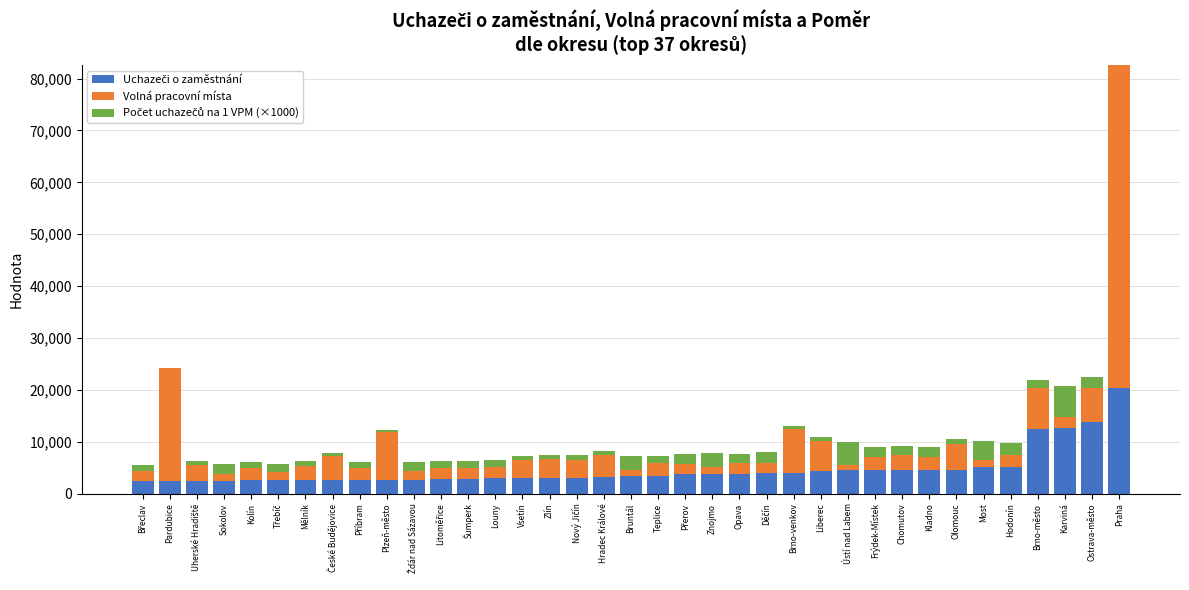

At which category is the sum across all series the highest?

Praha